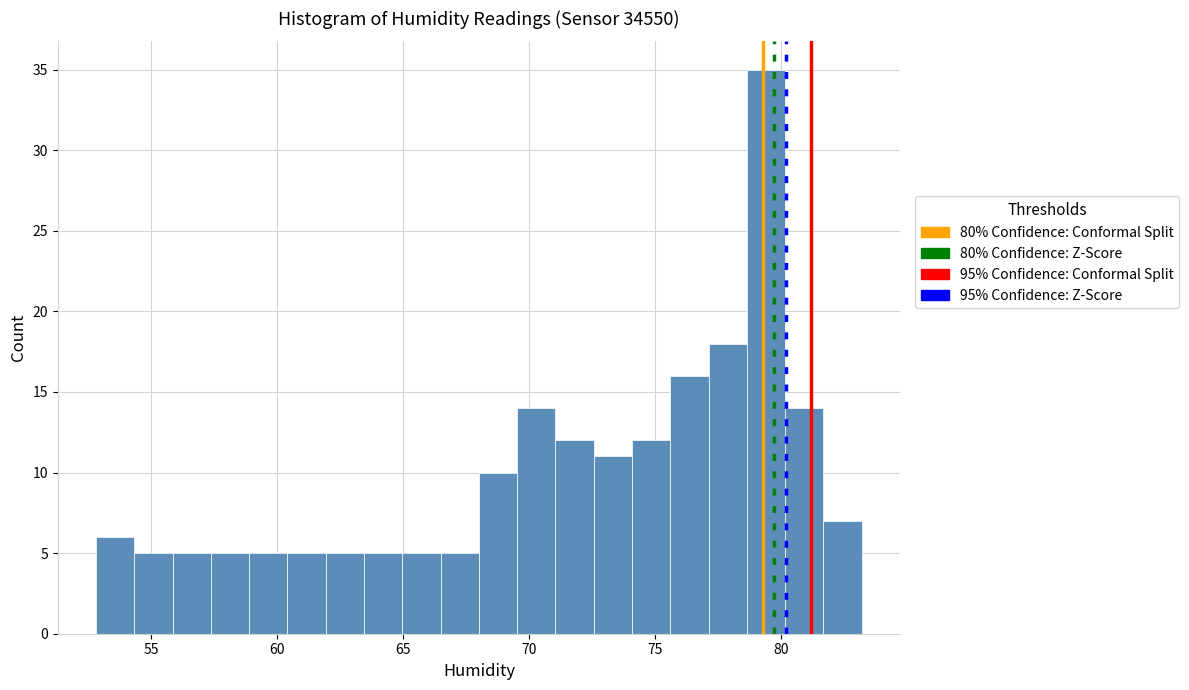

Read against the x-axis, roughly where is the centre of the tallest bar?

79.5